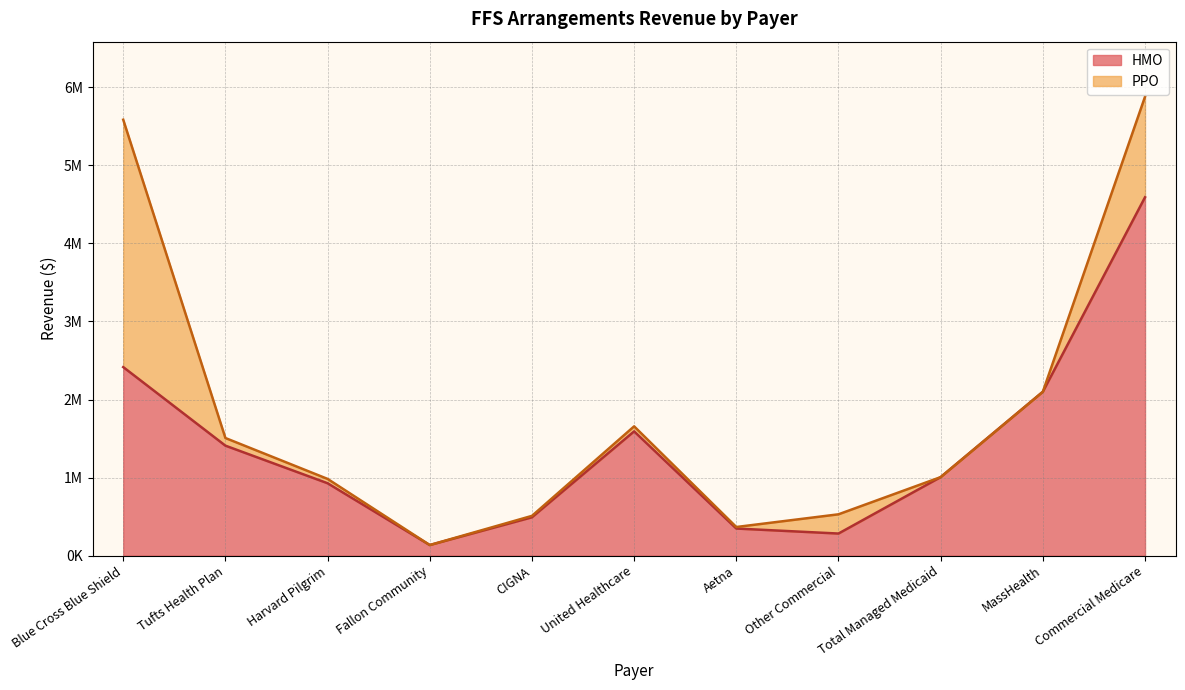

At which category does the data reach its first local valley?

Fallon Community